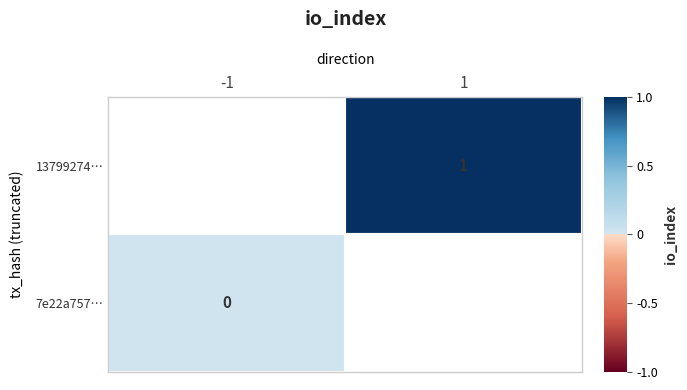

How many series are shown in this chart?

2